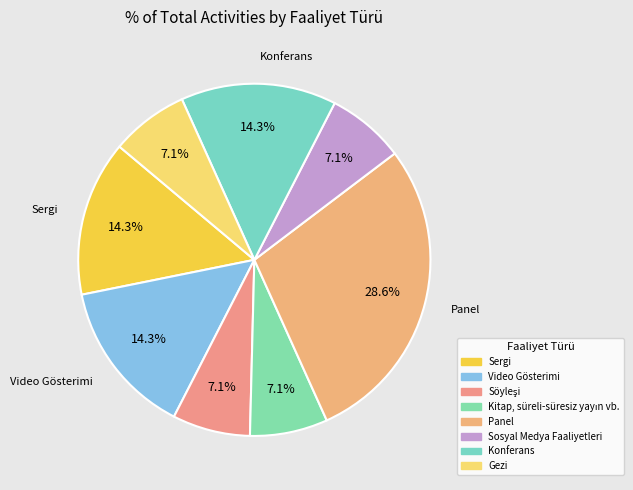

Does Söyleşi represent more than half of the total?

No